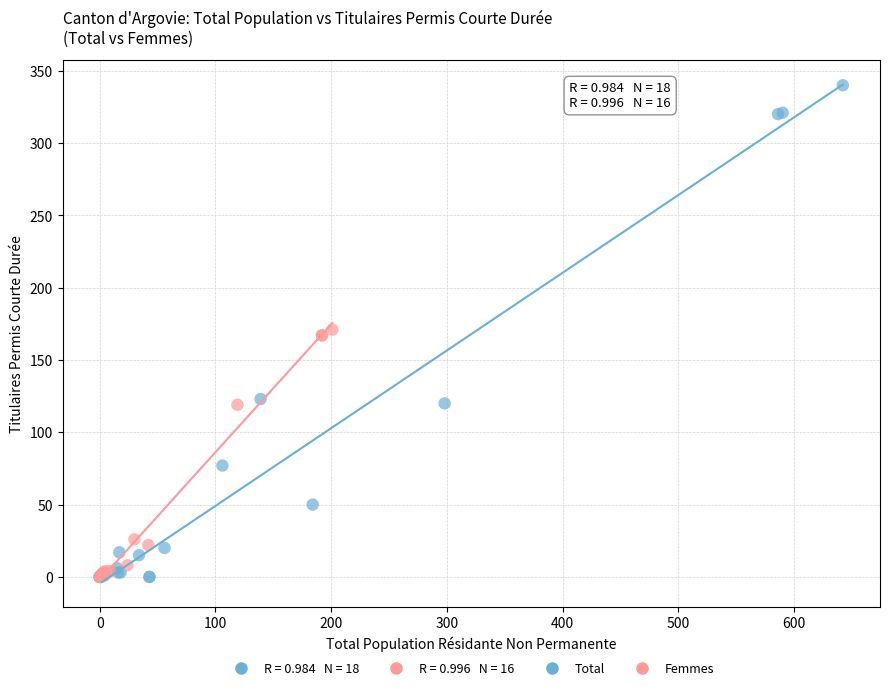

Which series has the largest Y range (max minus min)?

Total